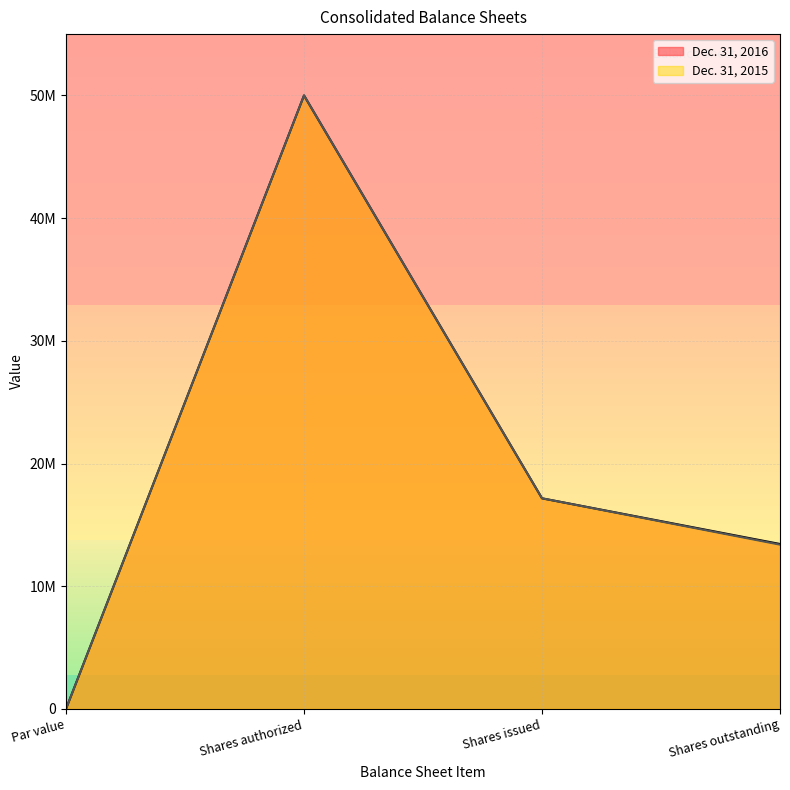

True or false: Dec. 31, 2016 and Dec. 31, 2015 cross at least once.

False